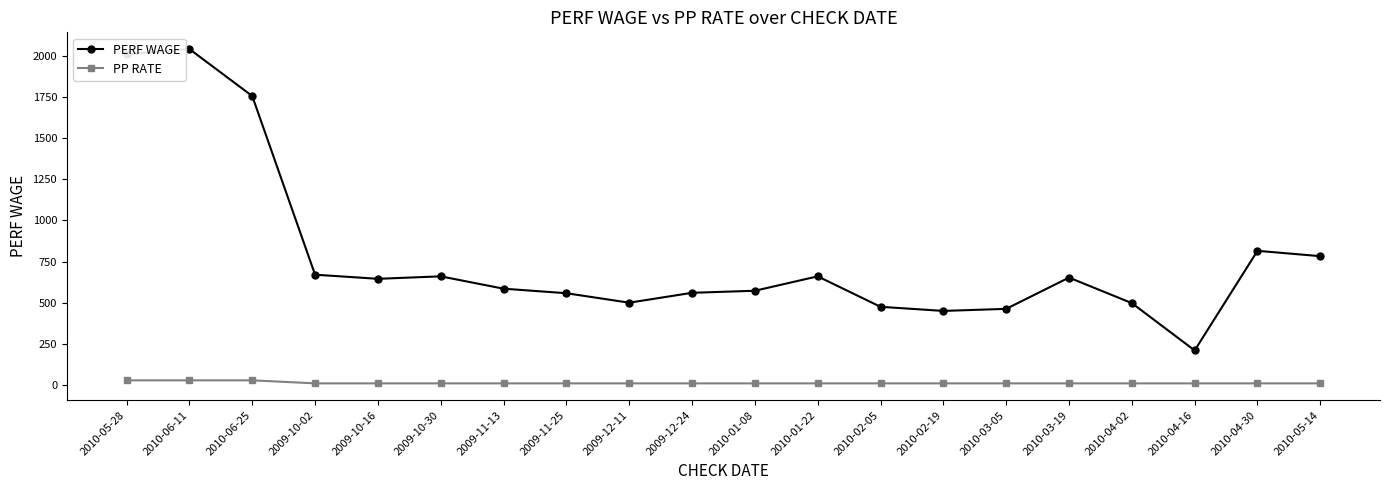

True or false: PP RATE and PERF WAGE cross at least once.

False